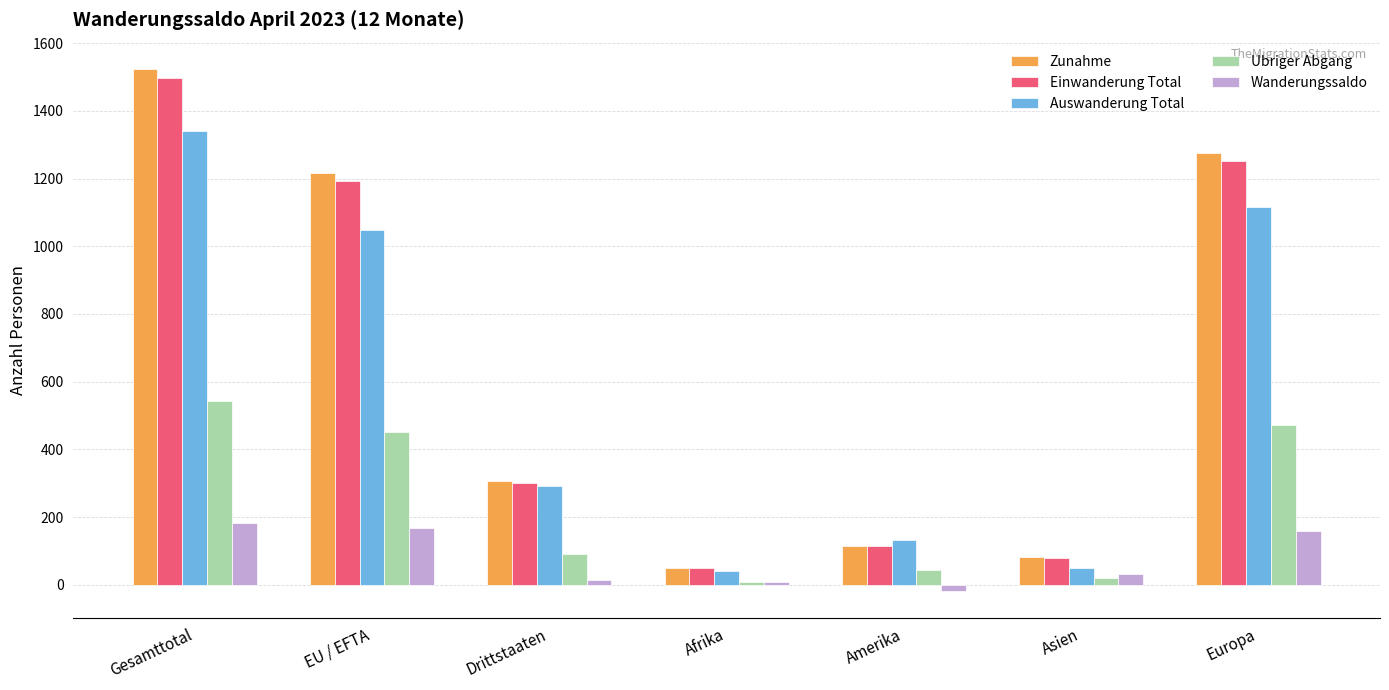

What is the sum of the Zunahme values at EU / EFTA and Asien?

1300